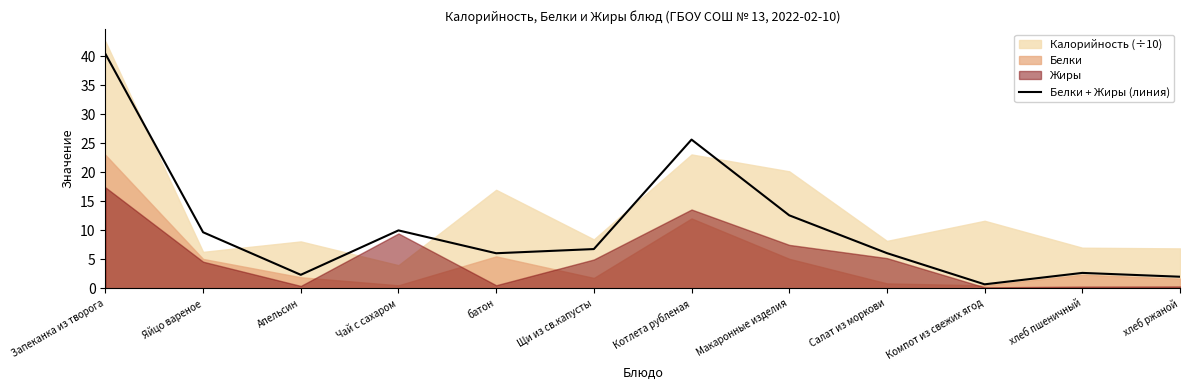

Read the Белки + Жиры (линия) value at Щи из св.капусты.

6.8